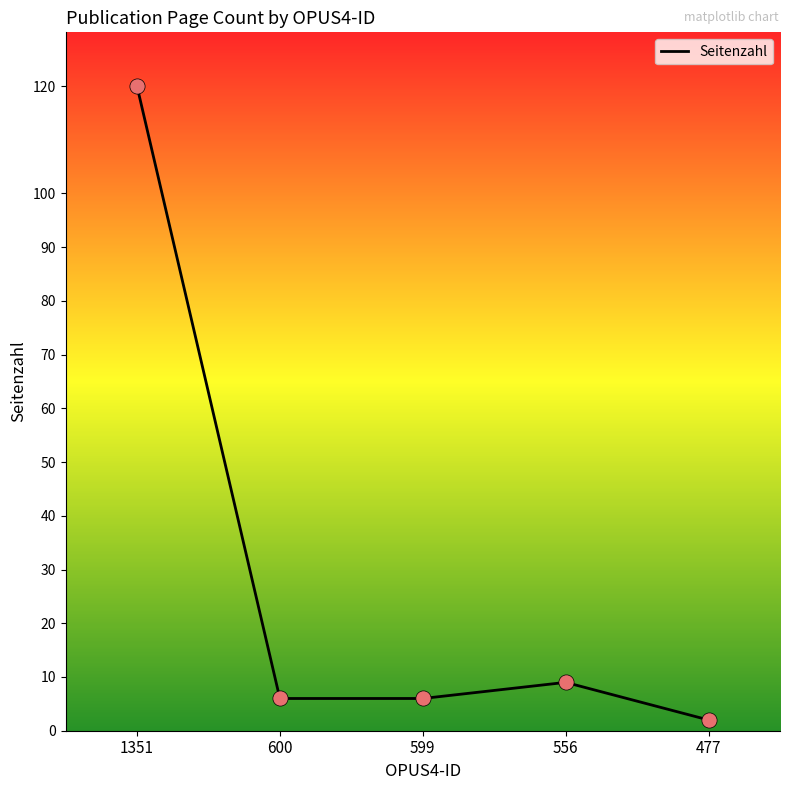

What is the change in value from 599 to 556?

+3